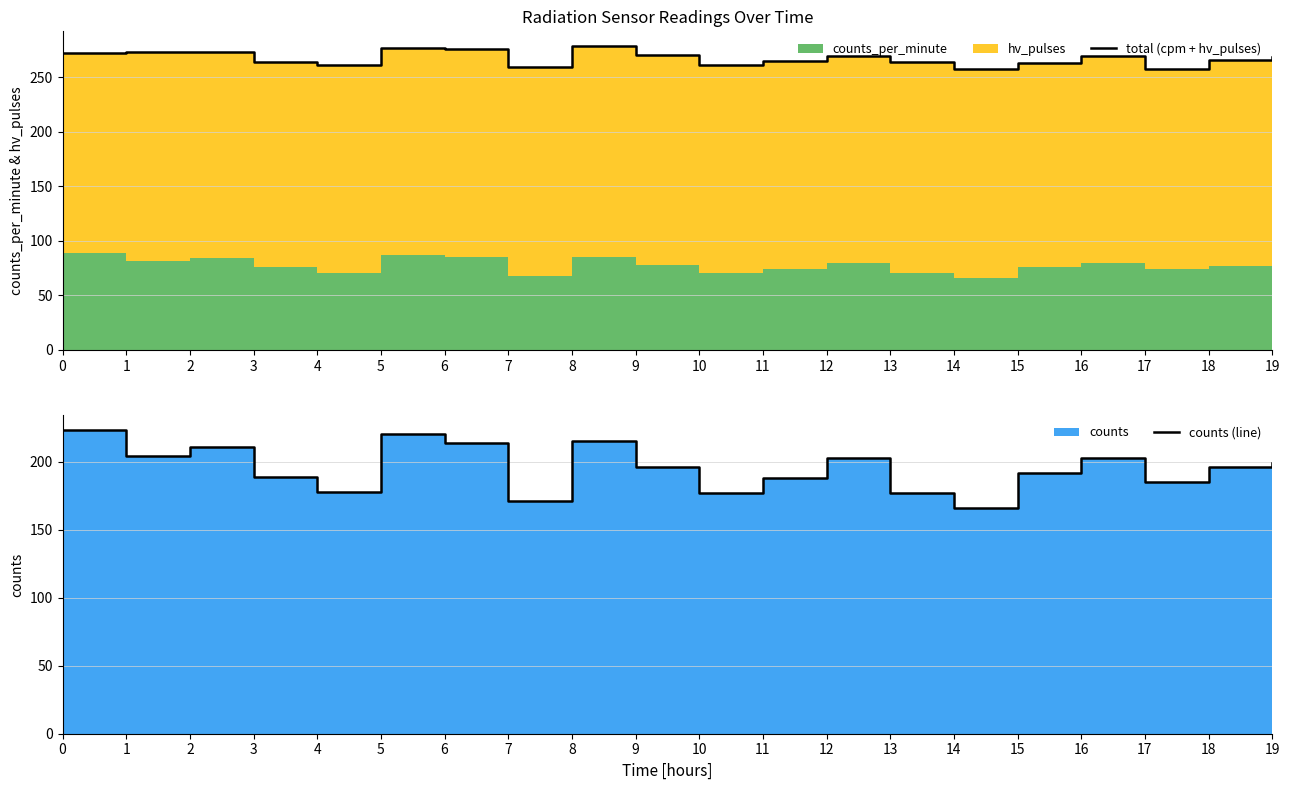

Reading left to right, what are all the values shown in this chart?

total (cpm + hv_pulses): 0=272	1=273	2=273	3=264	4=261	5=277	6=276	7=259	8=278	9=270	10=261	11=265	12=269	13=264	14=257	15=263	16=269	17=257	18=266	19=268
counts (line): 0=223	1=204	2=211	3=189	4=178	5=220	6=214	7=171	8=215	9=196	10=177	11=188	12=203	13=177	14=166	15=192	16=203	17=185	18=196	19=199